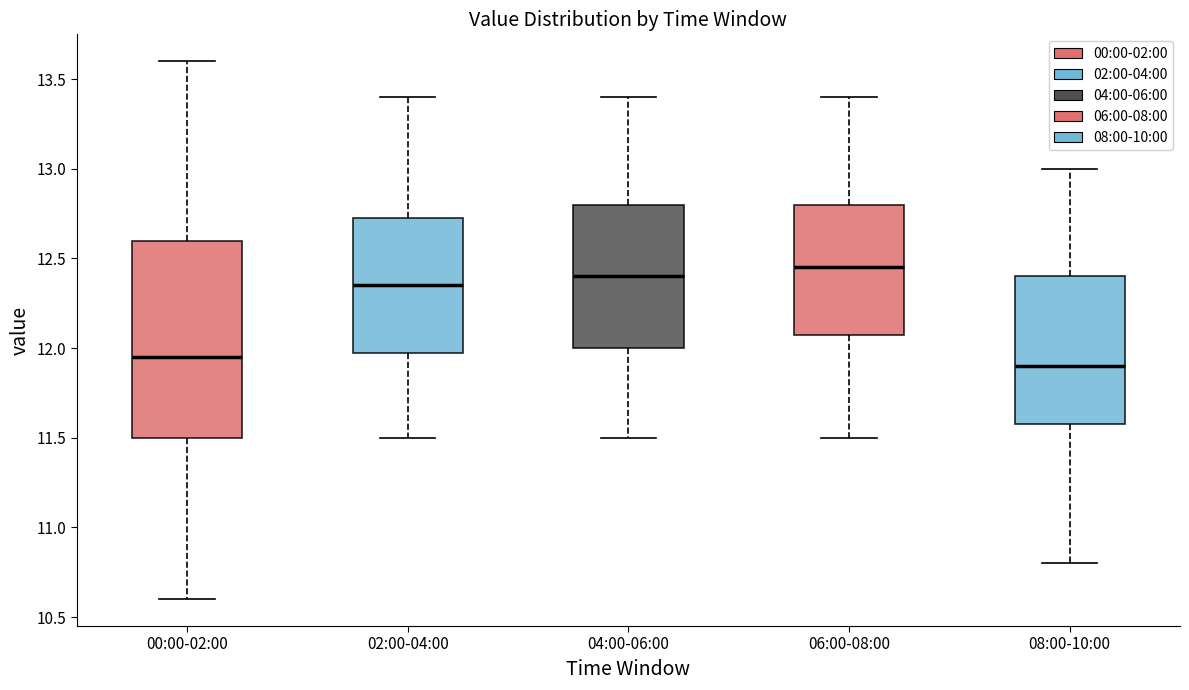

Reading left to right, transcribe this box plot: for each box, give where its median line is, the range the box spans, and where its two whiskers end, as read against the y-axis. The values are not printed on the chart, so give them approximately, as read against the axis.

00:00-02:00: median 11.95, box 11.50 to 12.60, whiskers 10.60 to 13.60
02:00-04:00: median 12.35, box 12.00 to 12.75, whiskers 11.50 to 13.40
04:00-06:00: median 12.40, box 12.00 to 12.80, whiskers 11.50 to 13.40
06:00-08:00: median 12.45, box 12.10 to 12.80, whiskers 11.50 to 13.40
08:00-10:00: median 11.90, box 11.60 to 12.40, whiskers 10.80 to 13.00